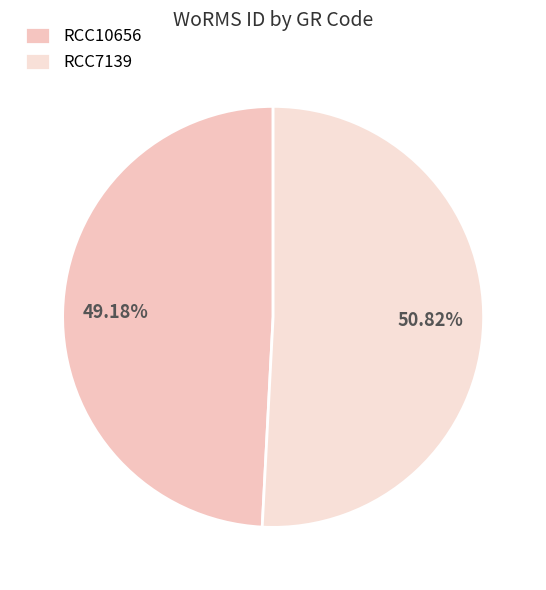

Is it true that RCC7139 is 51% of the pie?

True